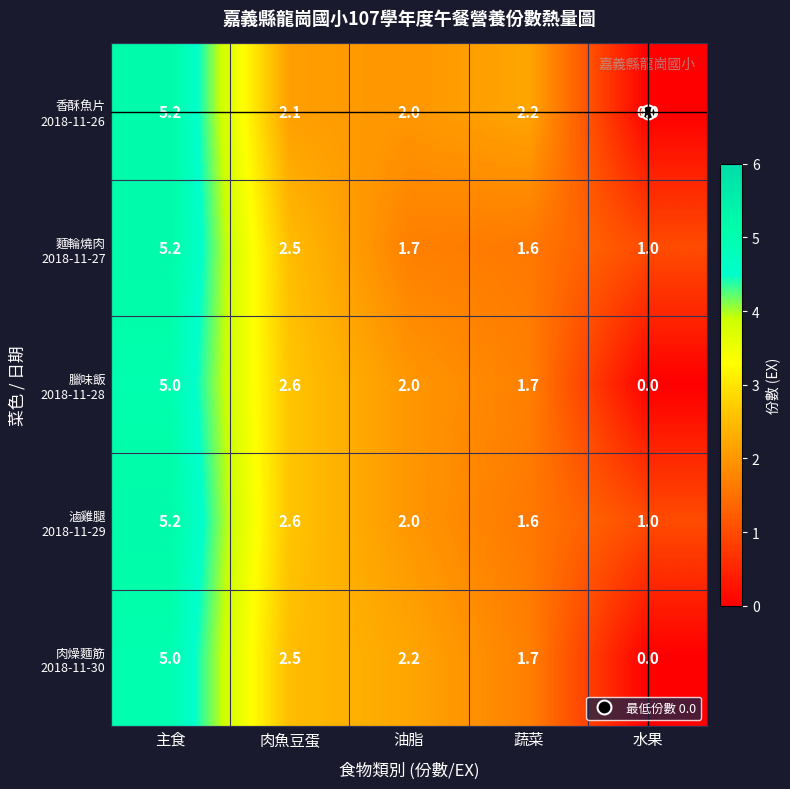

What is the spread (max minus min) of values at 油脂?

0.5